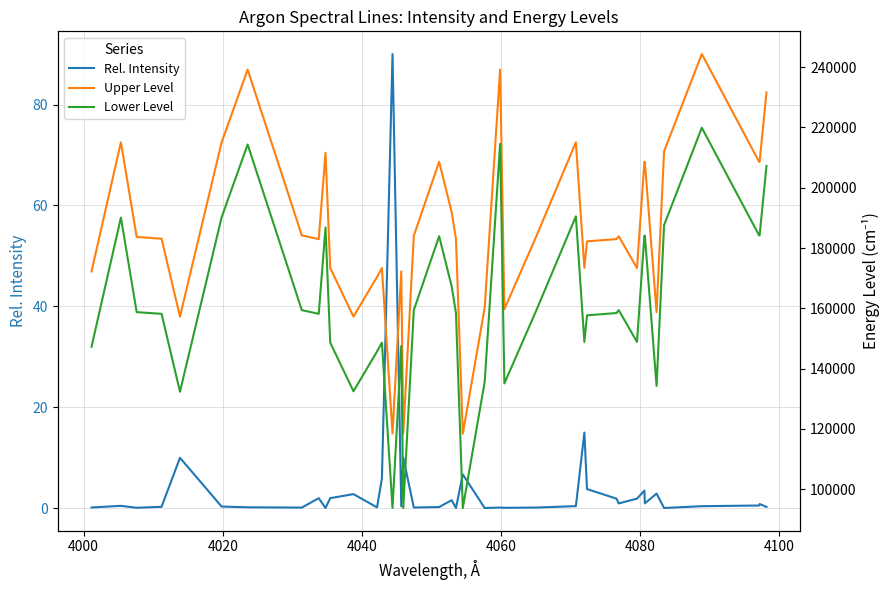

Is it true that Rel. Intensity equals 0.8 at 4000?

False